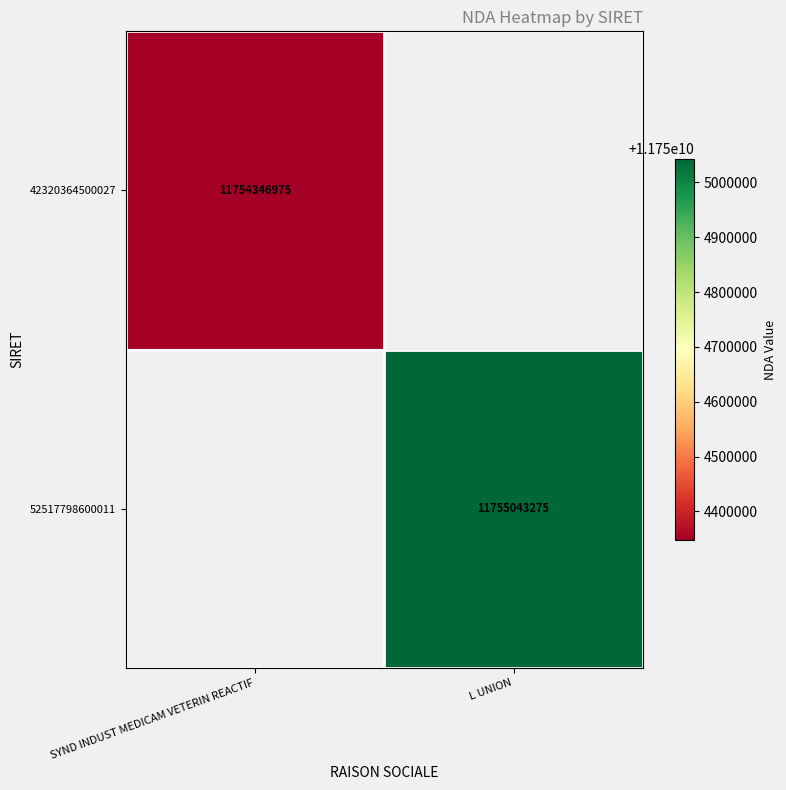

Is the value of 42320364500027 at SYND INDUST MEDICAM VETERIN REACTIF greater than the value of 52517798600011 at L UNION?

No